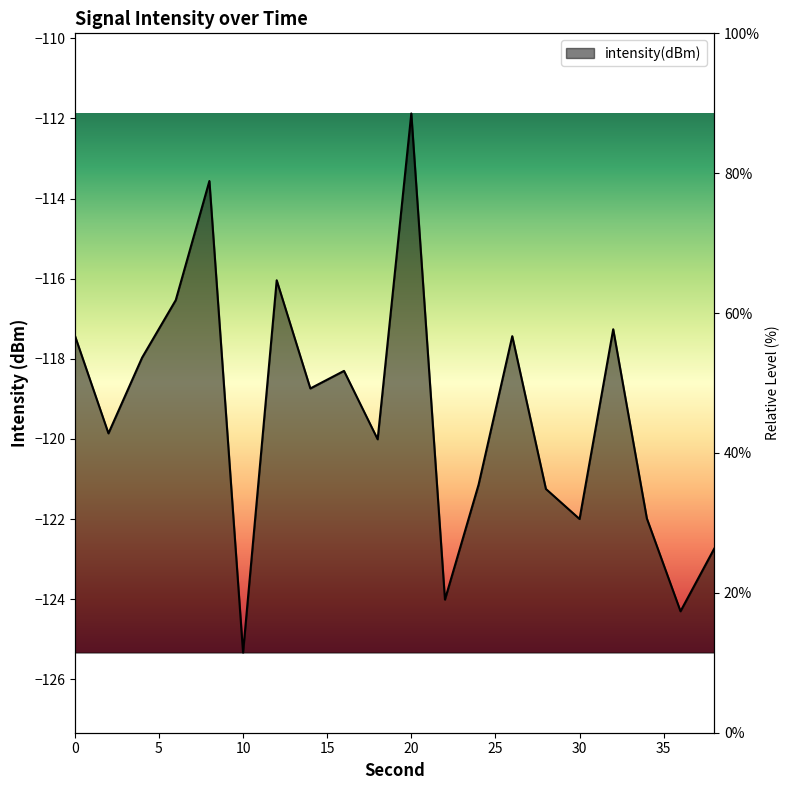

What is the value of the 18th point from the left?

-122.0